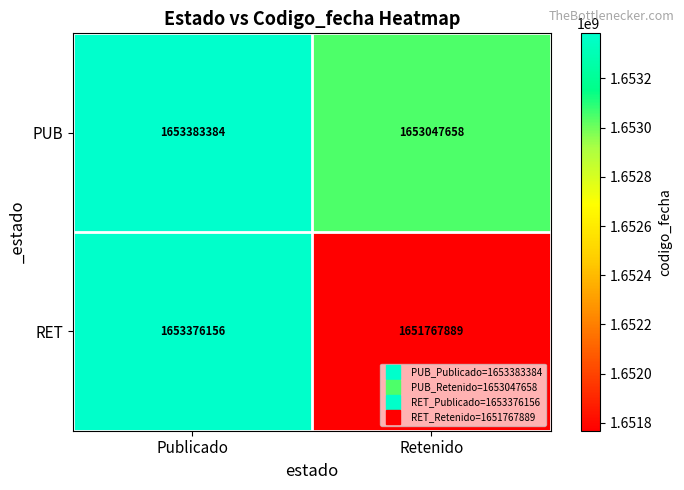

What is the average value of the PUB series?

1653215521